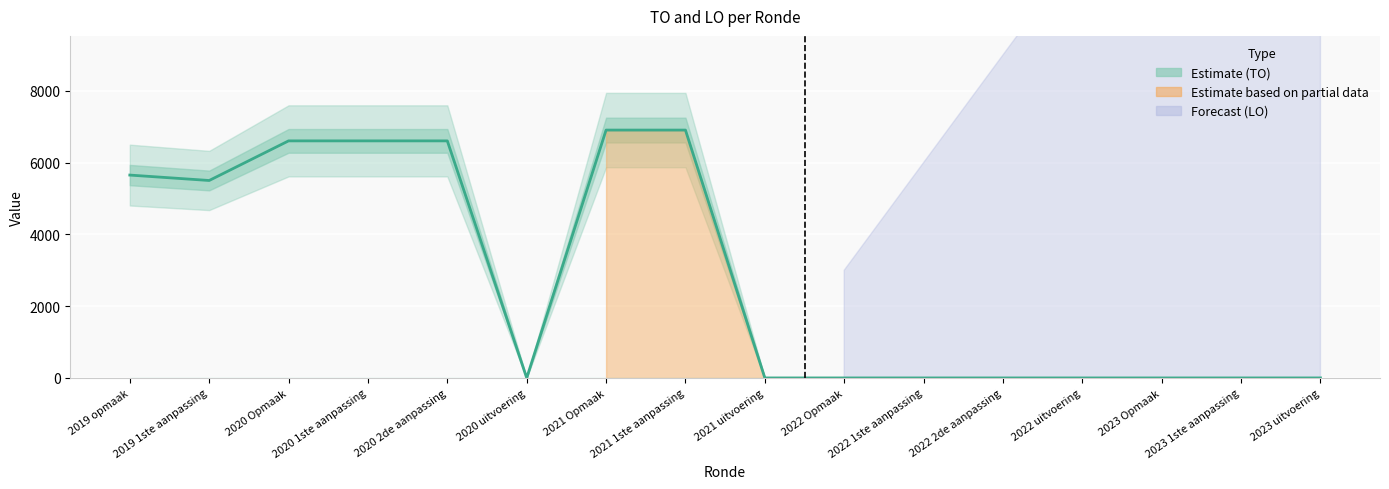

What is the sum of the values at 2019 opmaak and 2019 1ste aanpassing?

11155